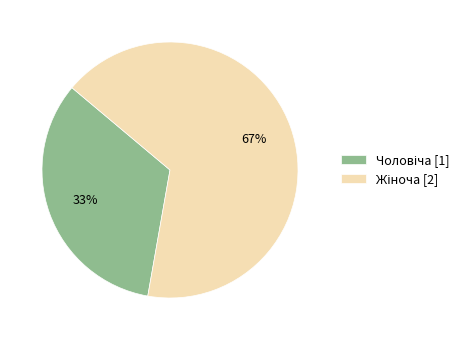

How many slices are in this pie chart?

2